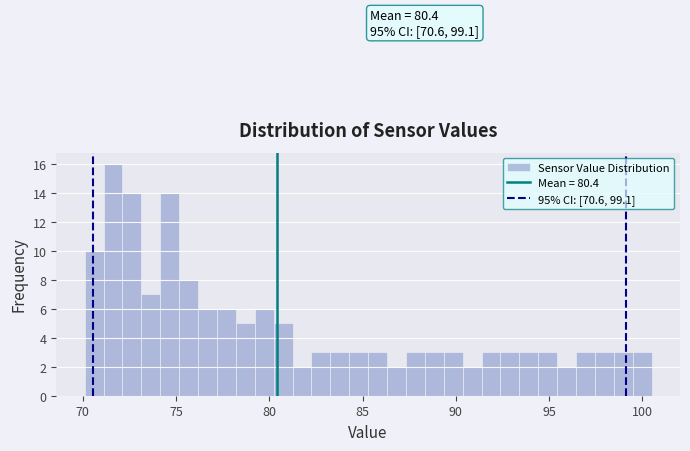

Read against the x-axis, roughly where is the centre of the tallest bar?

71.5